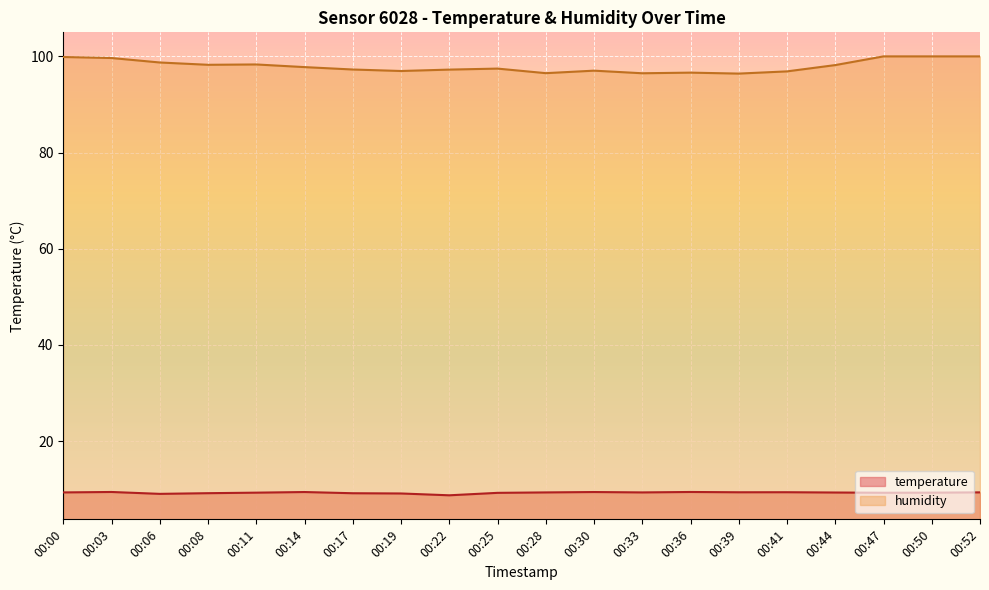

How many data points in humidity are above 97?

14